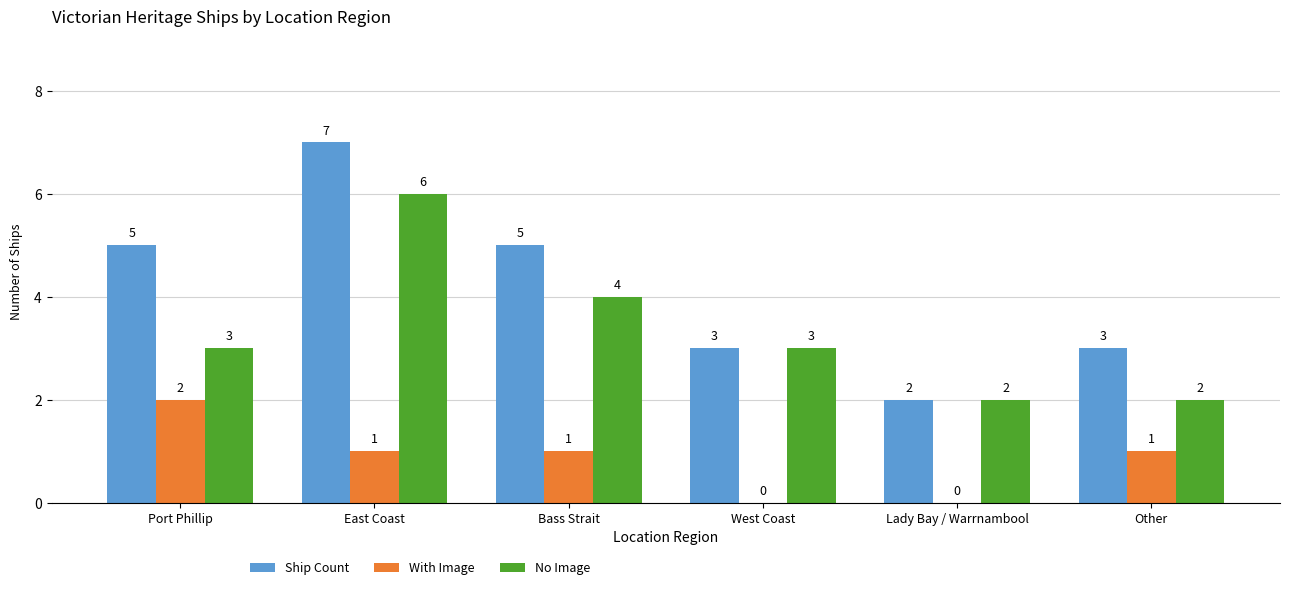

What is the sum of all Ship Count values?

25